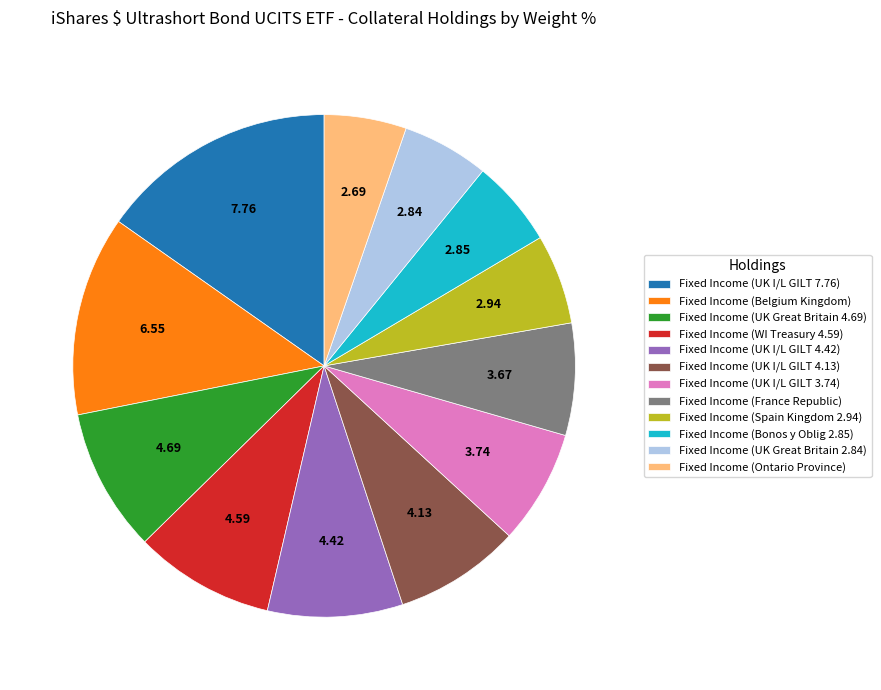

The Fixed Income (Belgium Kingdom) slice represents 1% of the pie. True or false?

False